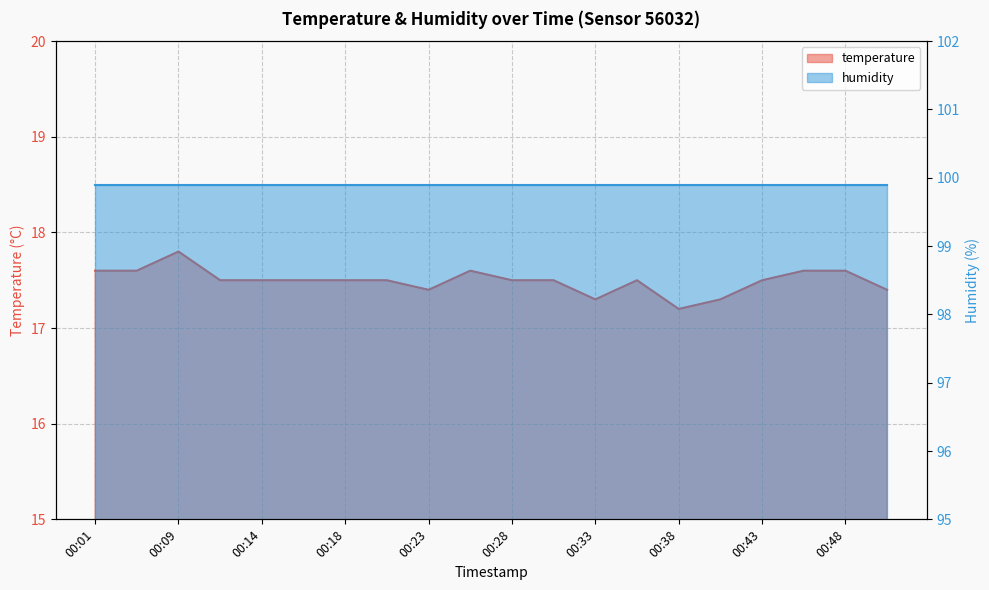

True or false: there are more than 1 points higher than both neighbors.

True